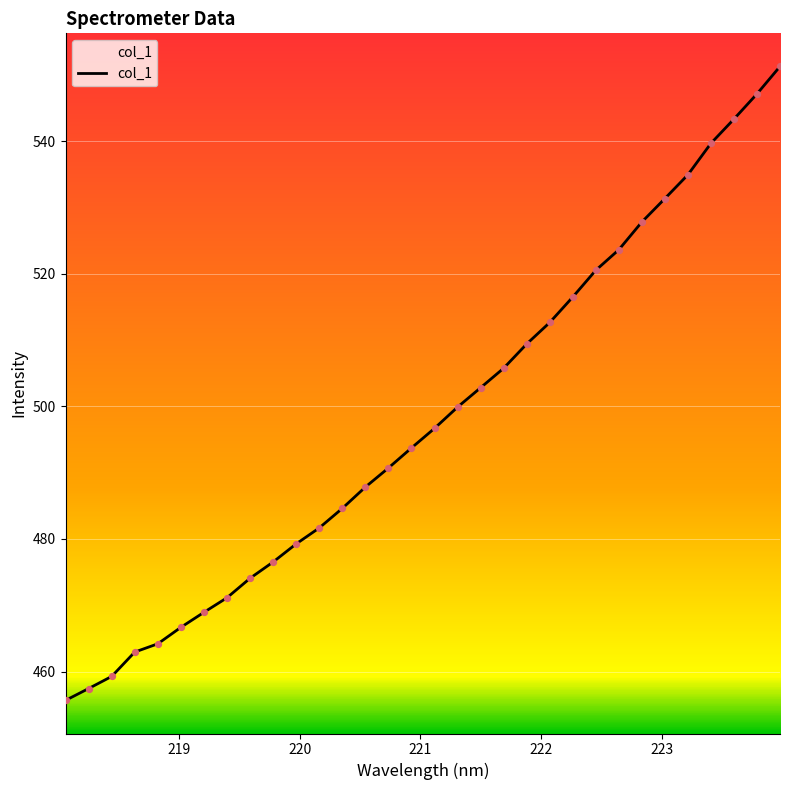

What is the maximum value shown in the chart?

551.3